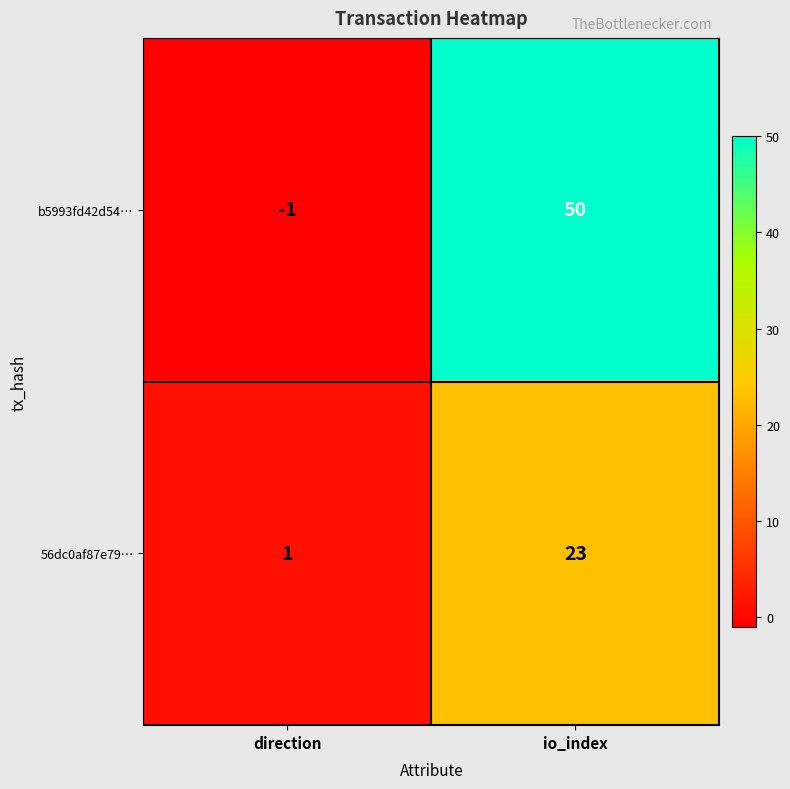

What is the difference between the highest and lowest values at io_index?

27